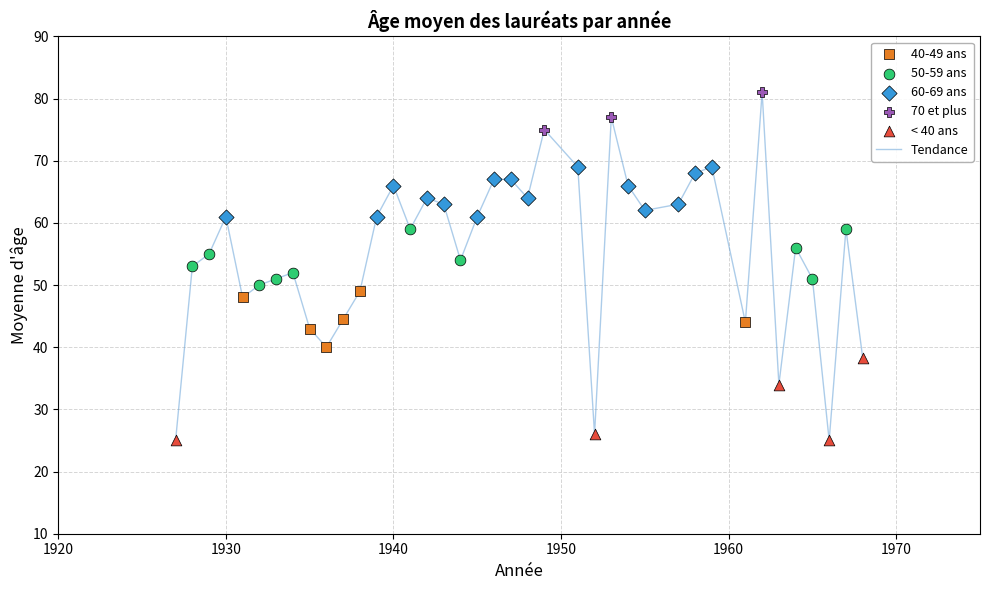

What is the difference between the maximum and minimum values?

56.0